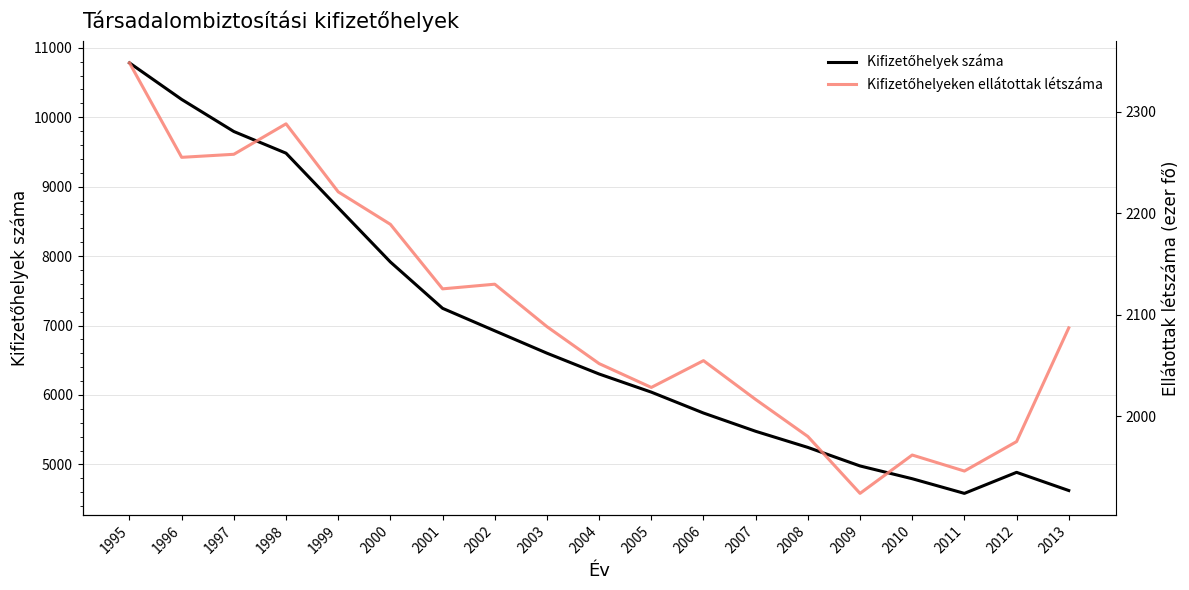

What is the difference between the Kifizetőhelyeken ellátottak létszáma values at 2012 and 2011?

29.0